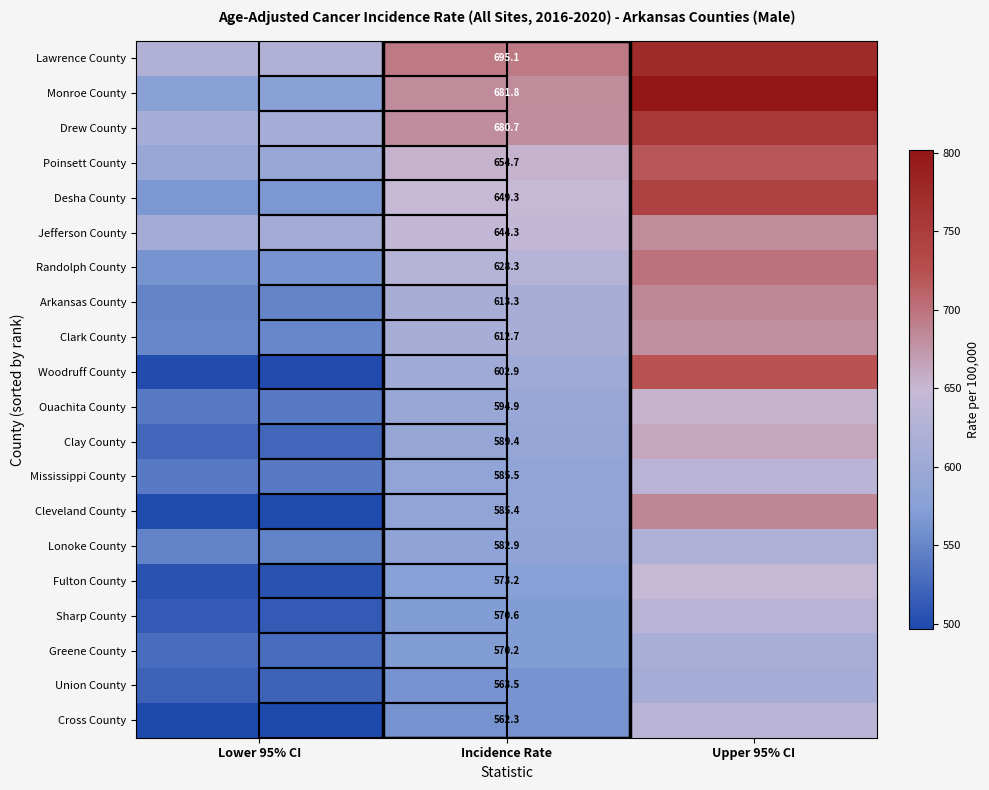

The value of Lawrence County at Incidence Rate is 356.2. True or false?

False